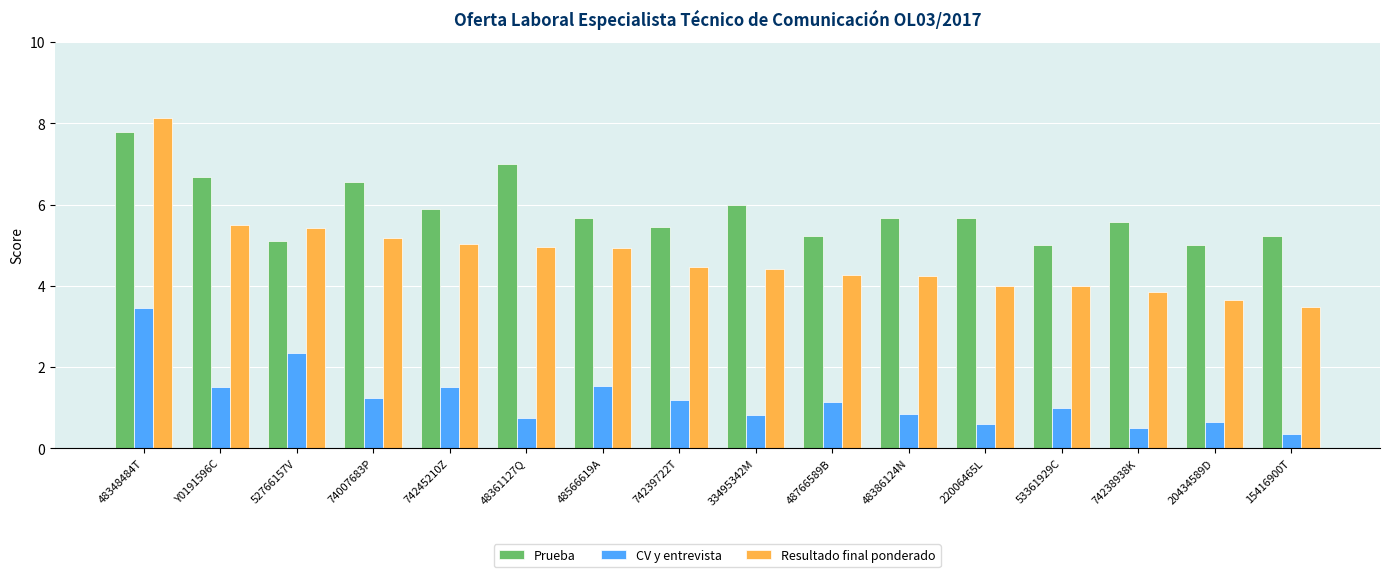

Which series has the largest range (max minus min)?

Resultado final ponderado